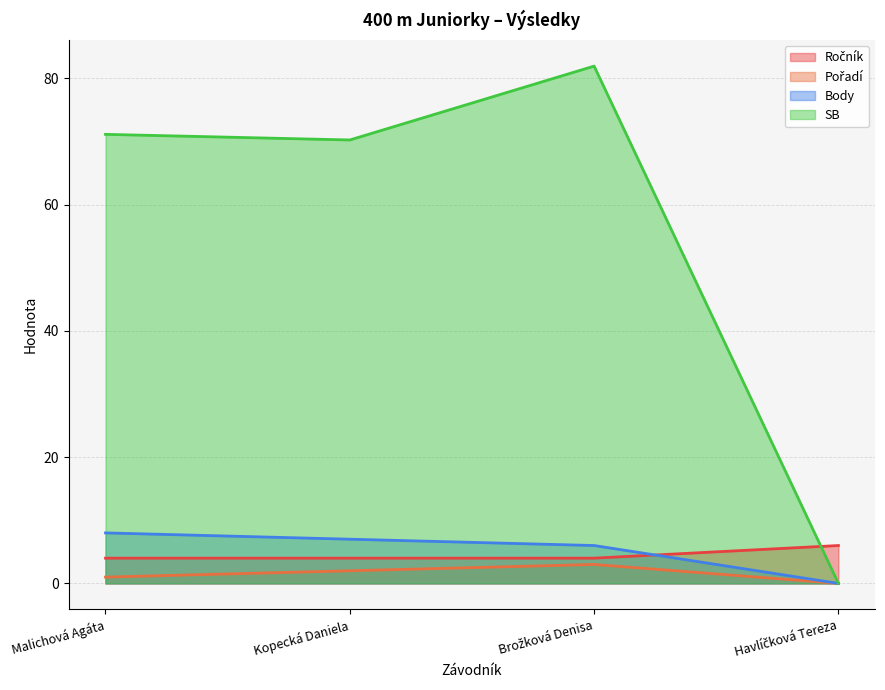

The value of Ročník at Havlíčková Tereza is 3.9. True or false?

False